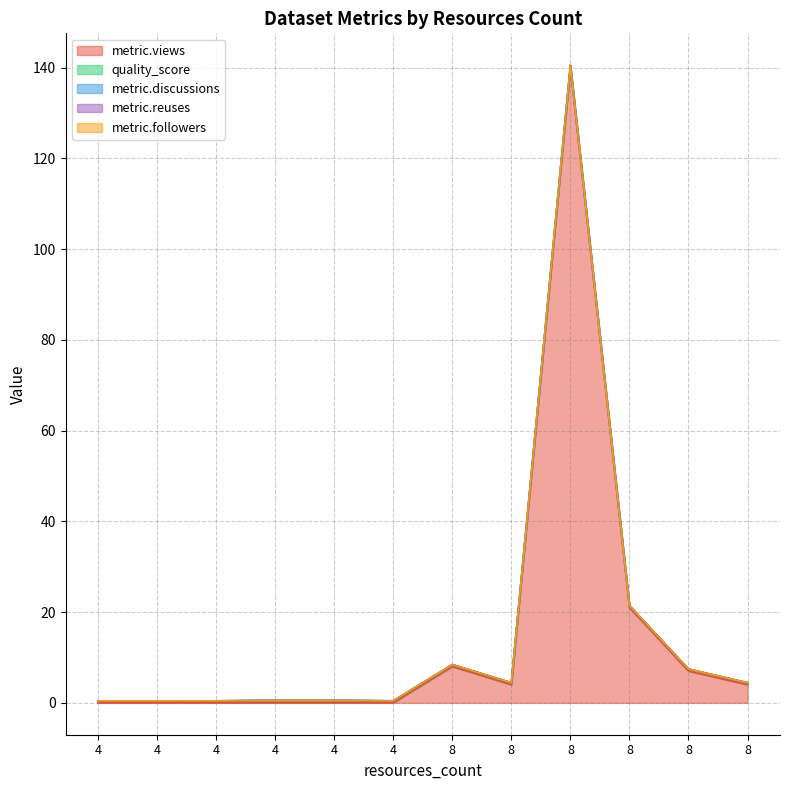

True or false: metric.discussions and quality_score cross at least once.

False